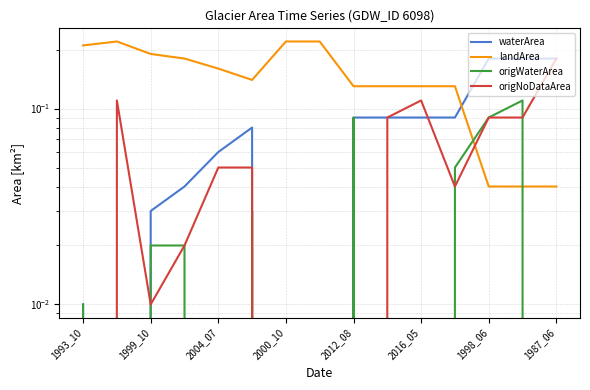

What position from the left is 1998_06?

13